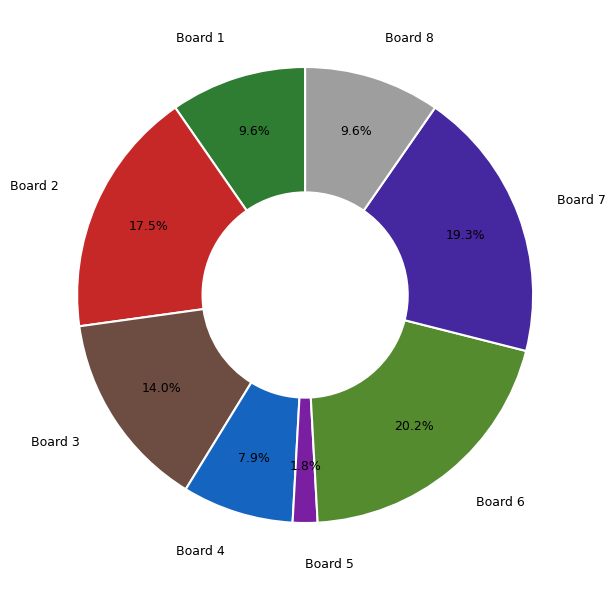

Is it true that Board 8 is 23% of the pie?

False